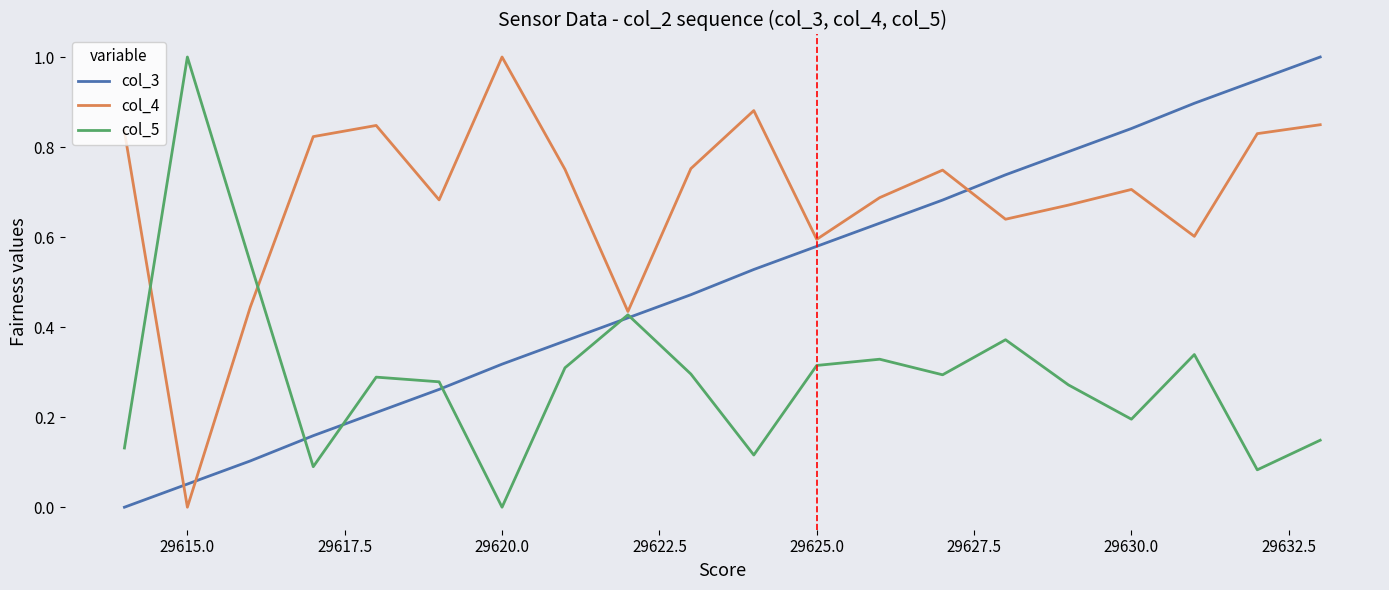

Is this an area chart (filled region under the line)?

No